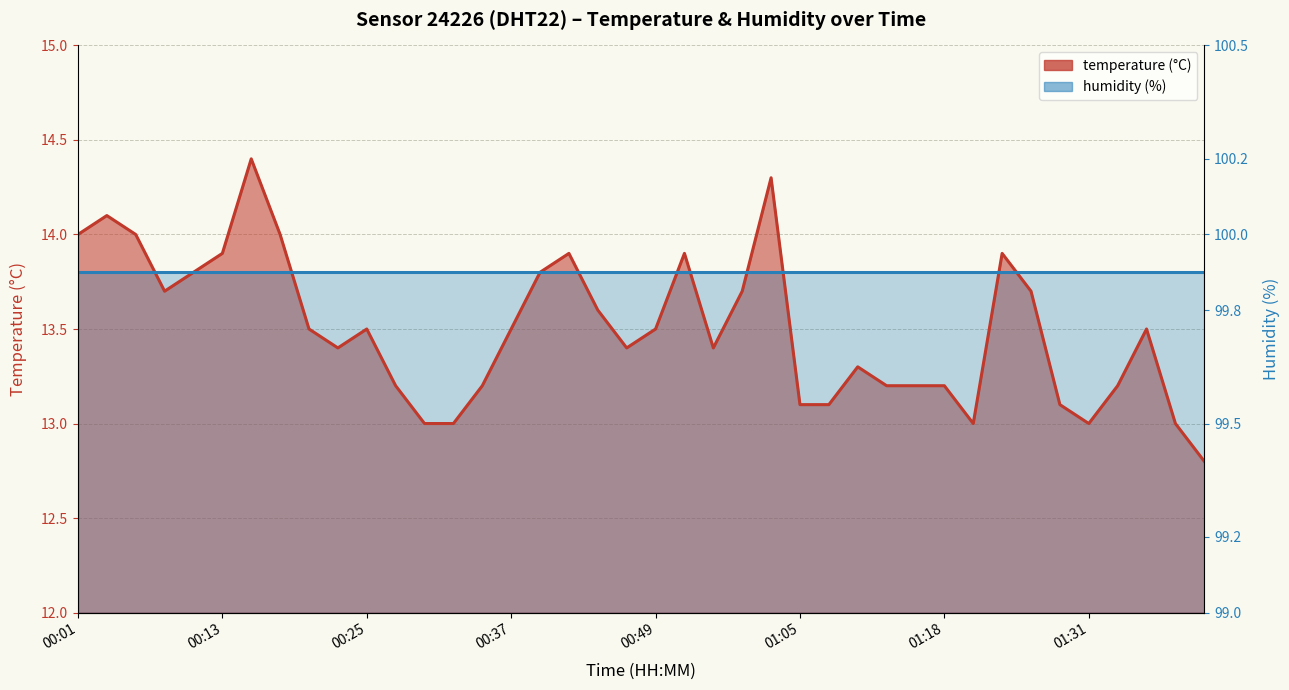

What is the value of the 1st point from the left?

14.0